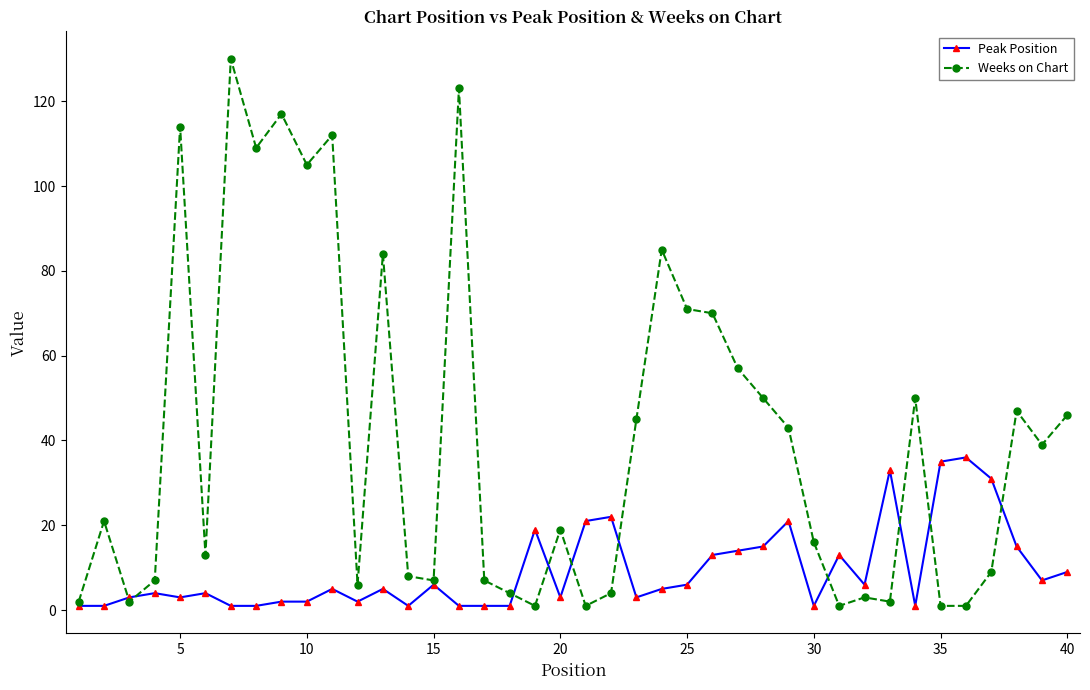

Which series has the largest total across all categories?

Weeks on Chart